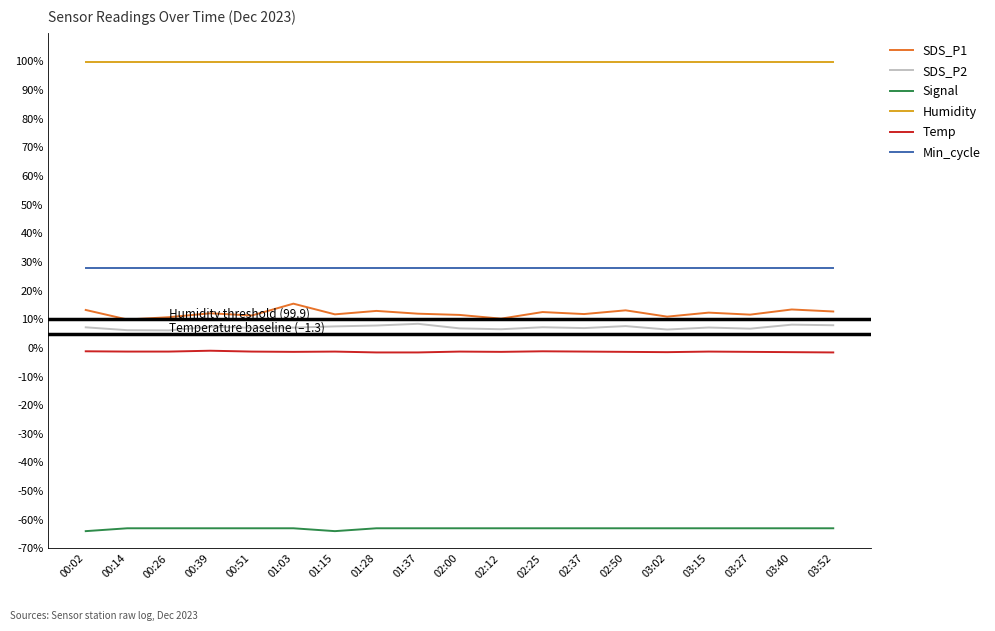

Which series has the largest range (max minus min)?

SDS_P1